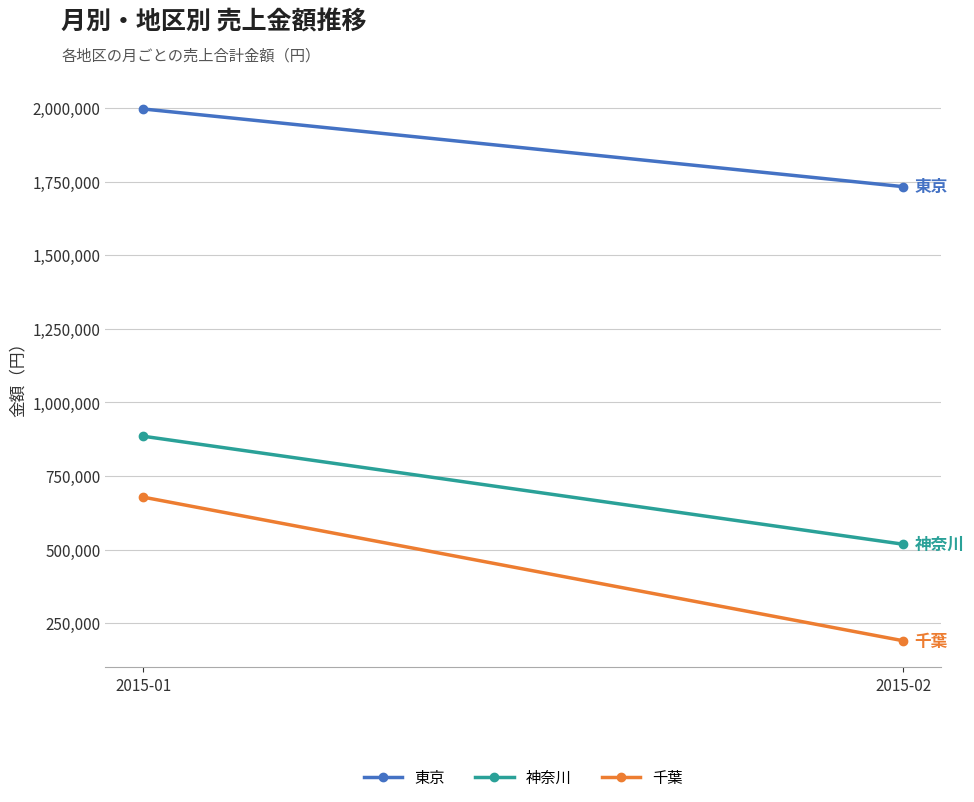

Is it true that 東京 equals 2758744 at 2015-01?

False